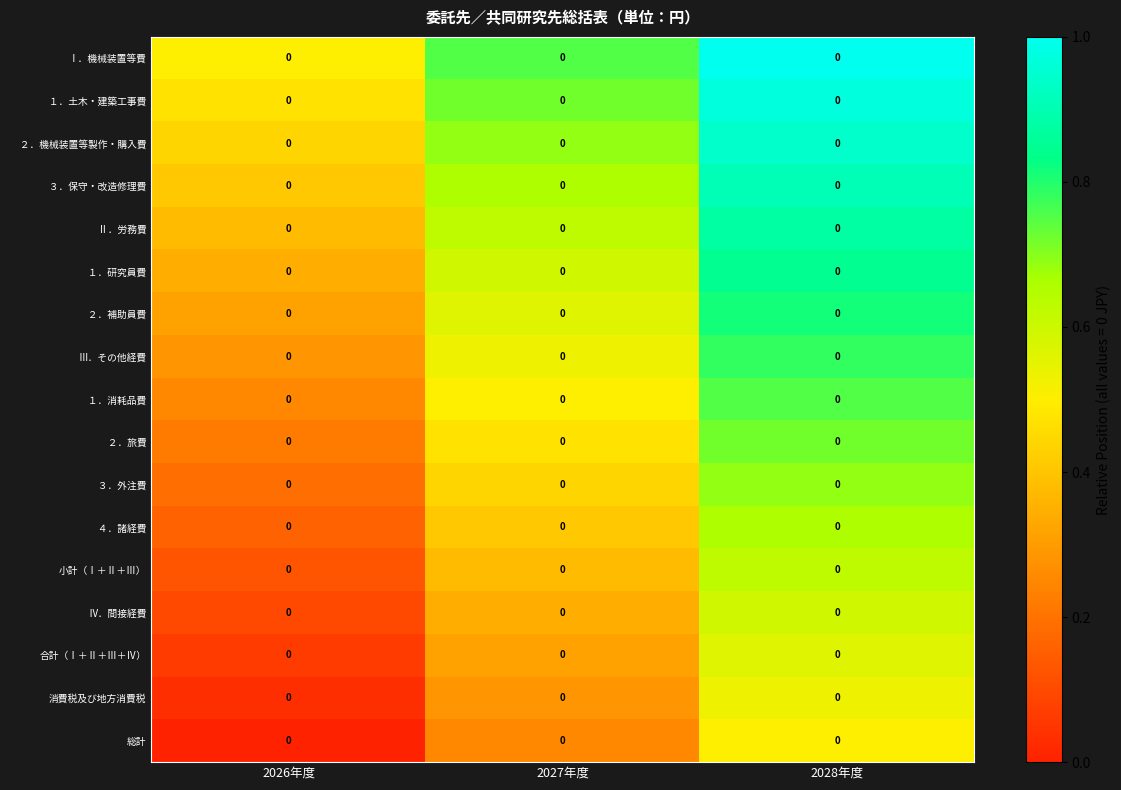

At which category does the chart reach its minimum across all series?

2026年度